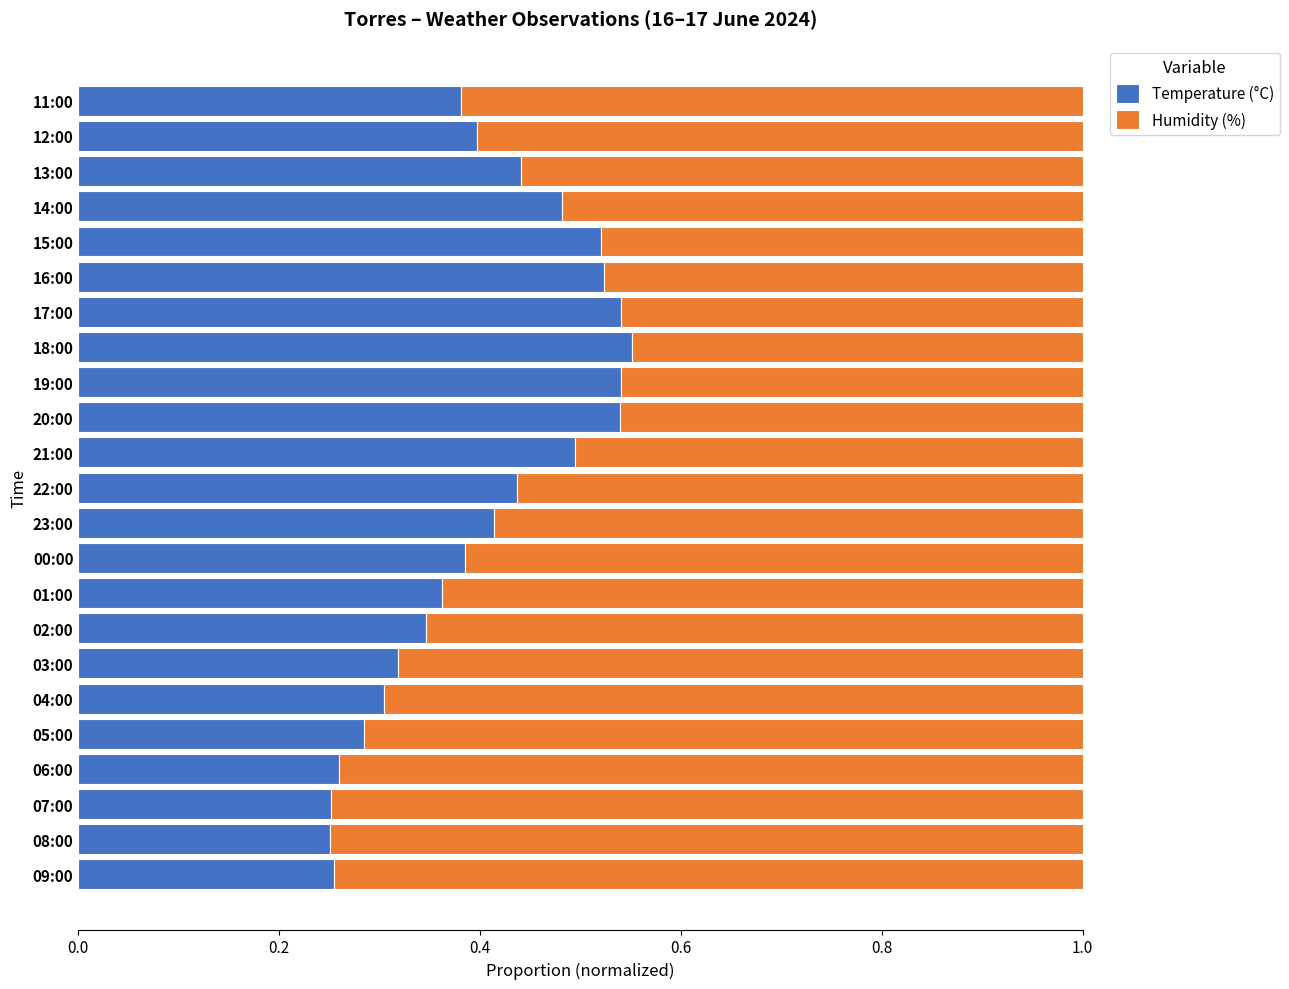

What is the total value across all series at 16:00?

1.0